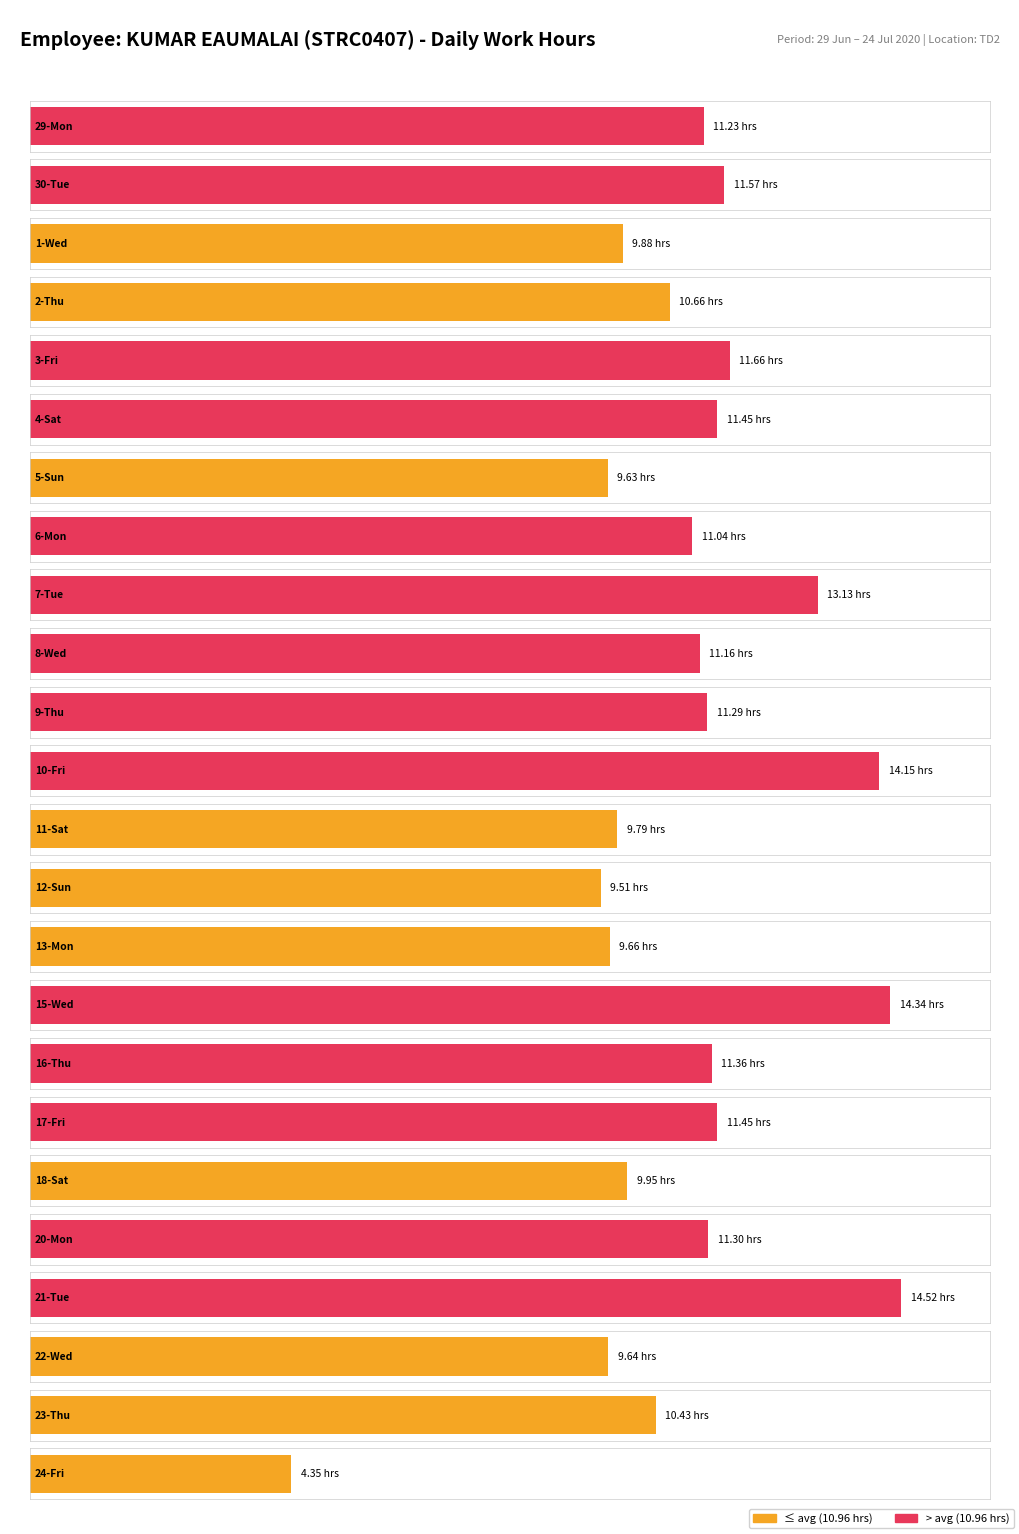

Reading left to right, what are all the values shown in this chart?

11.2	11.6	9.9	10.7	11.7	11.4	9.6	11.0	13.1	11.2	11.3	14.2	9.8	9.5	9.7	14.3	11.4	11.4	9.9	11.3	14.5	9.6	10.4	4.3